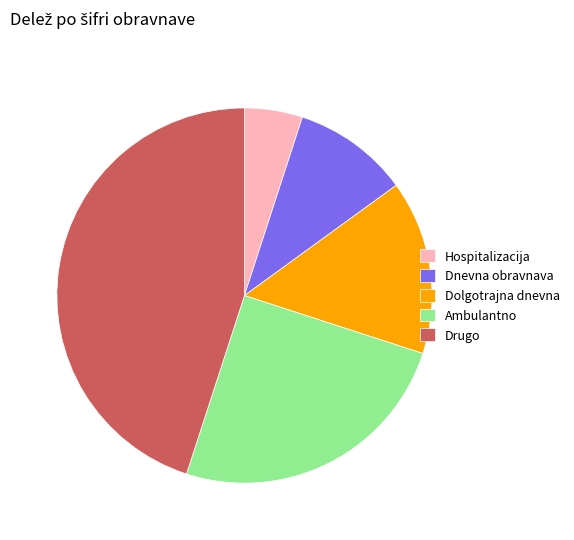

Is the sum of Drugo and Dnevna obravnava greater than half?

Yes